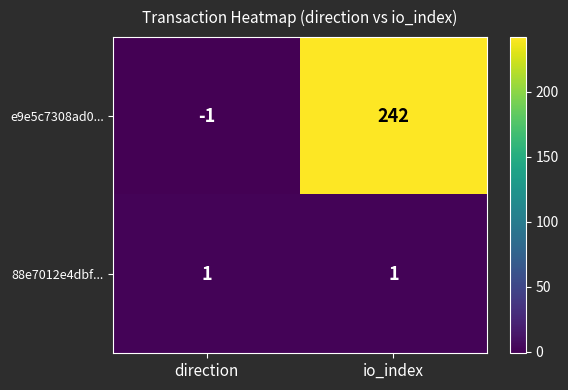

Rank the series at direction from highest to lowest value.

88e7012e4dbf..., e9e5c7308ad0...